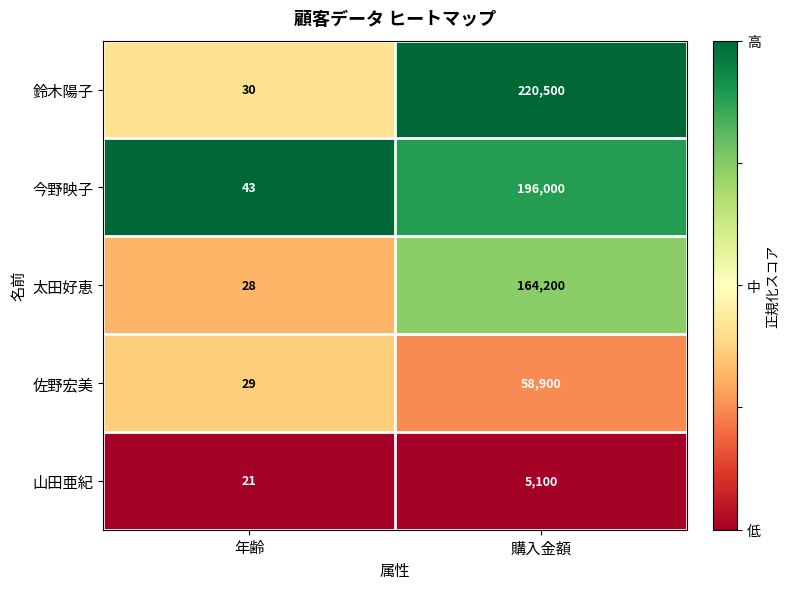

Which category has the lowest value across all series?

年齢